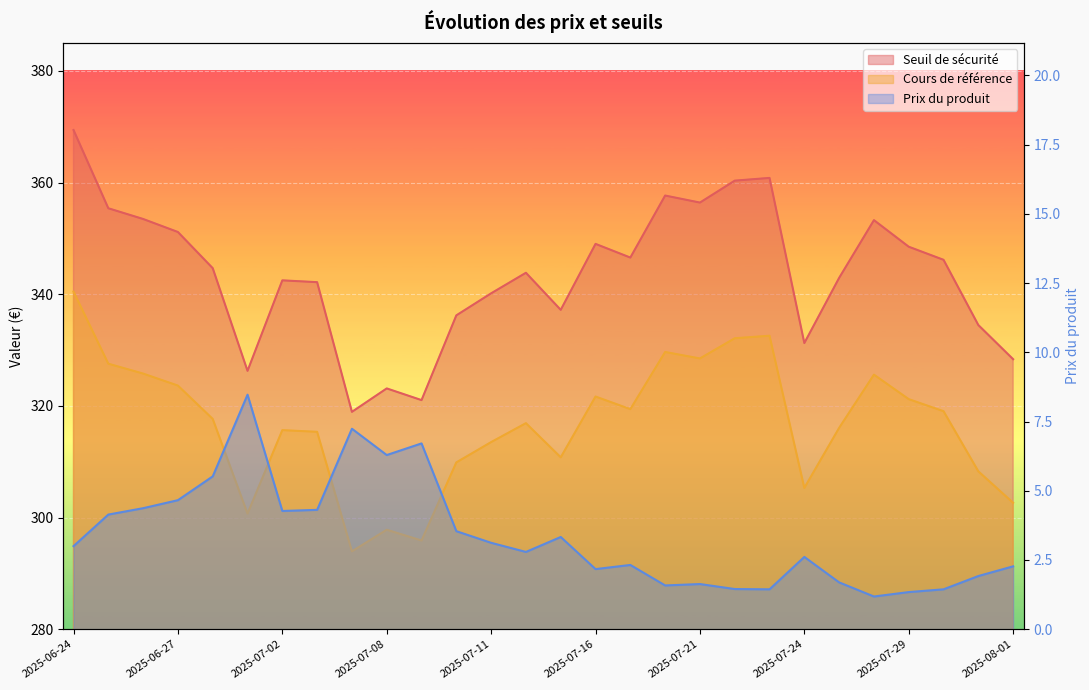

True or false: Cours de référence and Seuil de sécurité cross at least once.

False